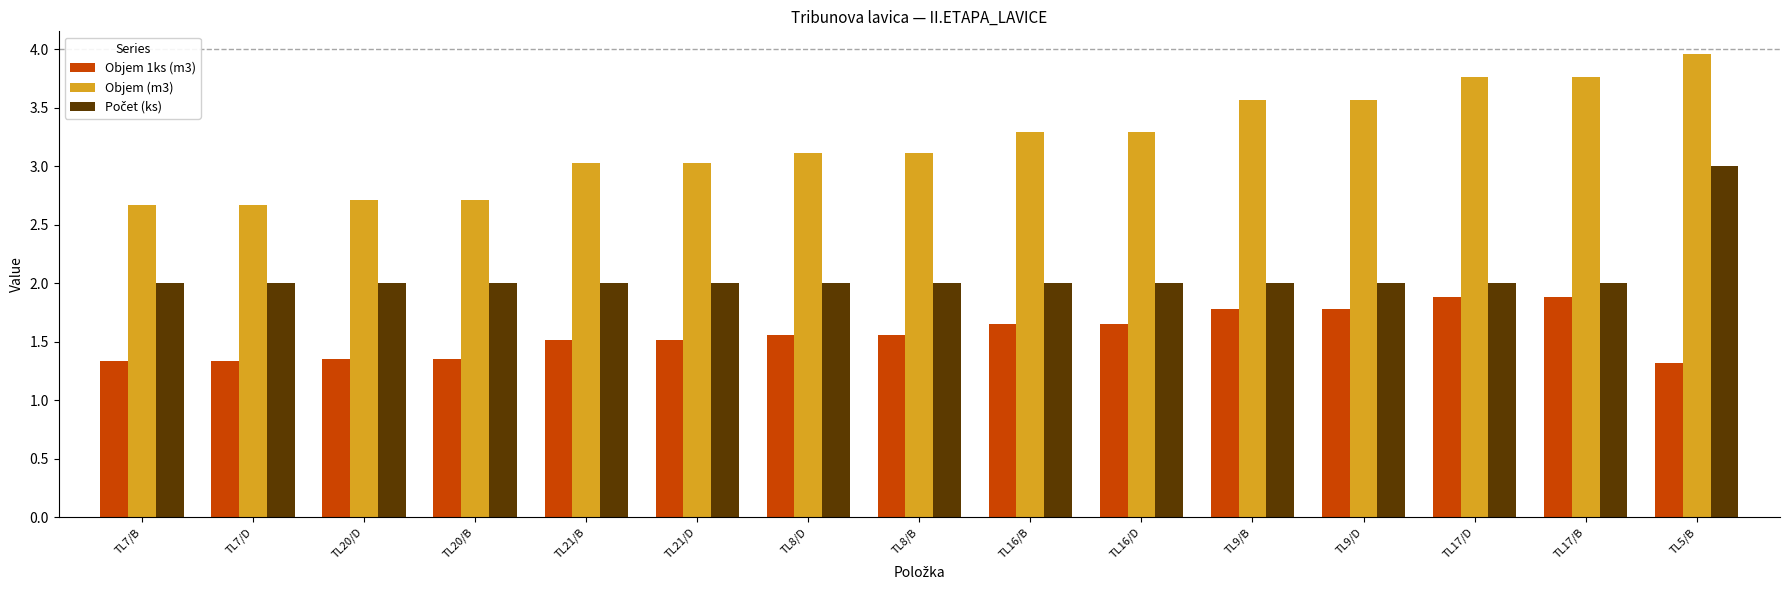

What is the difference between the highest and lowest values at TL9/B?

1.8